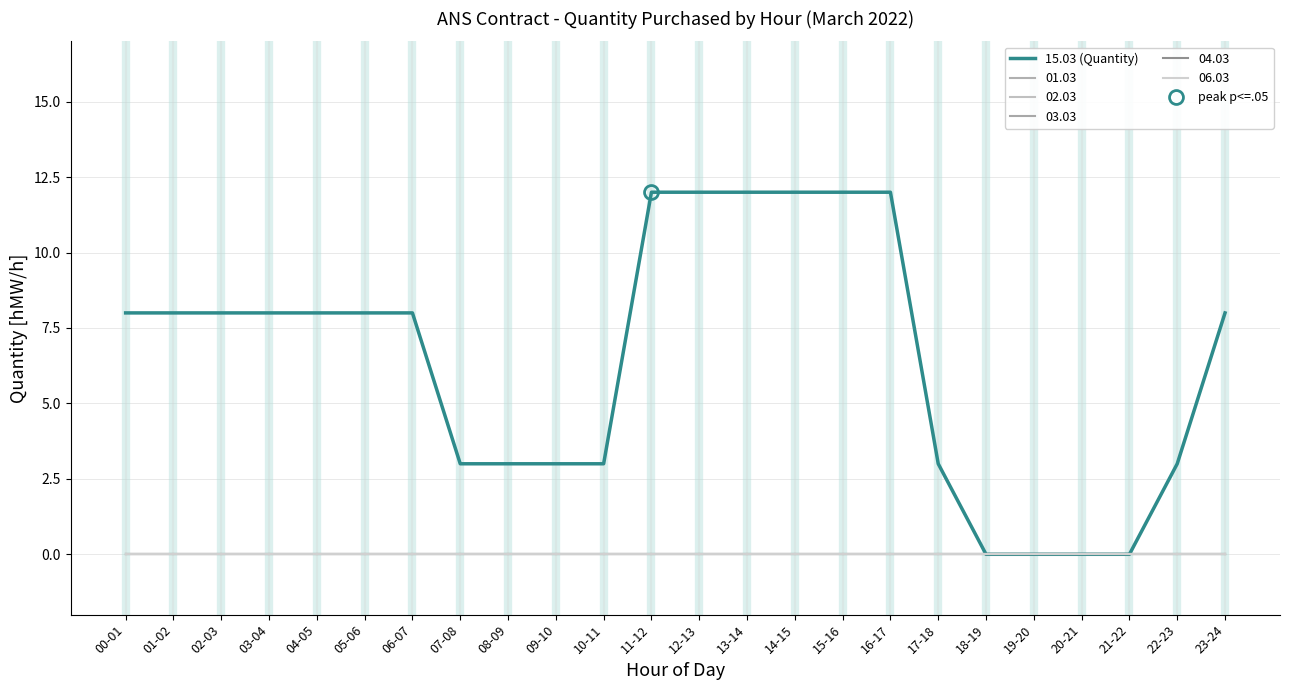

What is the ratio of the value at 22-23 to the value at 04-05?

0.4